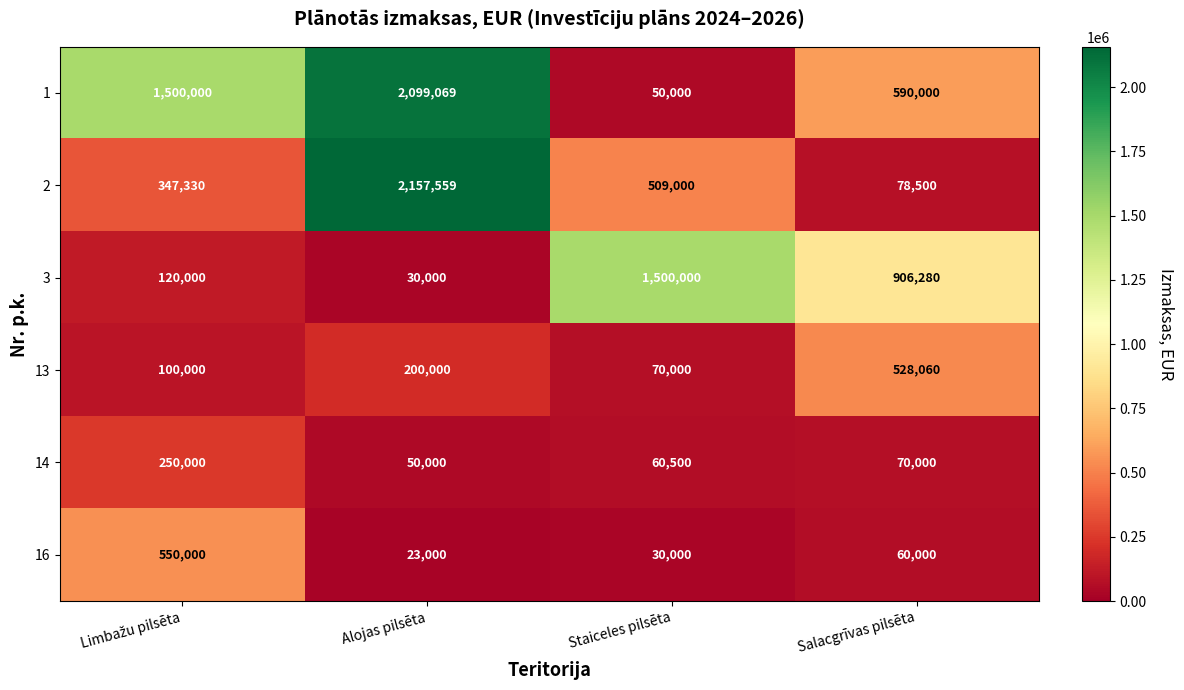

Reading left to right, extract all data points from this chart.

1: 1500000	2099069	50000	590000
2: 347330	2157559	509000	78500
3: 120000	30000	1500000	906280
13: 100000	200000	70000	528060
14: 250000	50000	60500	70000
16: 550000	23000	30000	60000